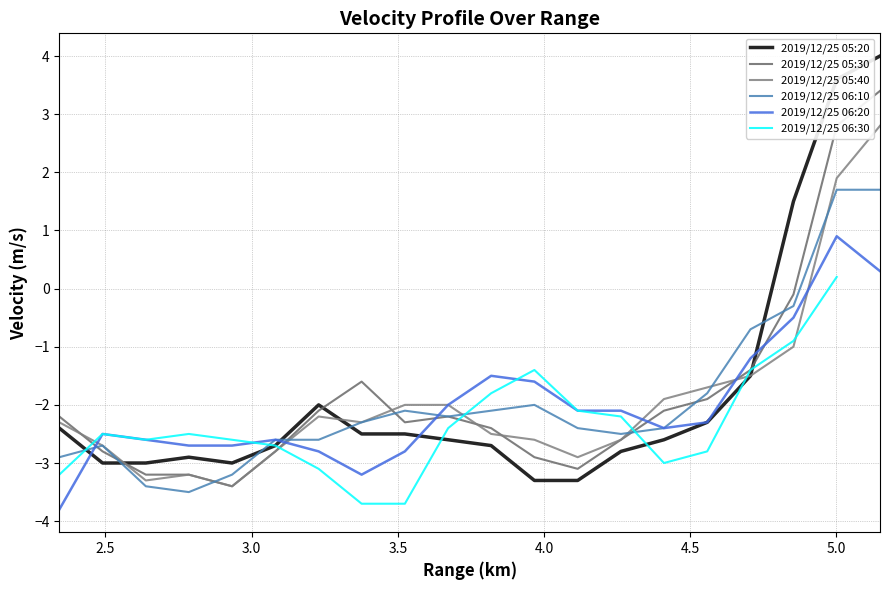

Which series has the largest total across all categories?

2019/12/25 05:20